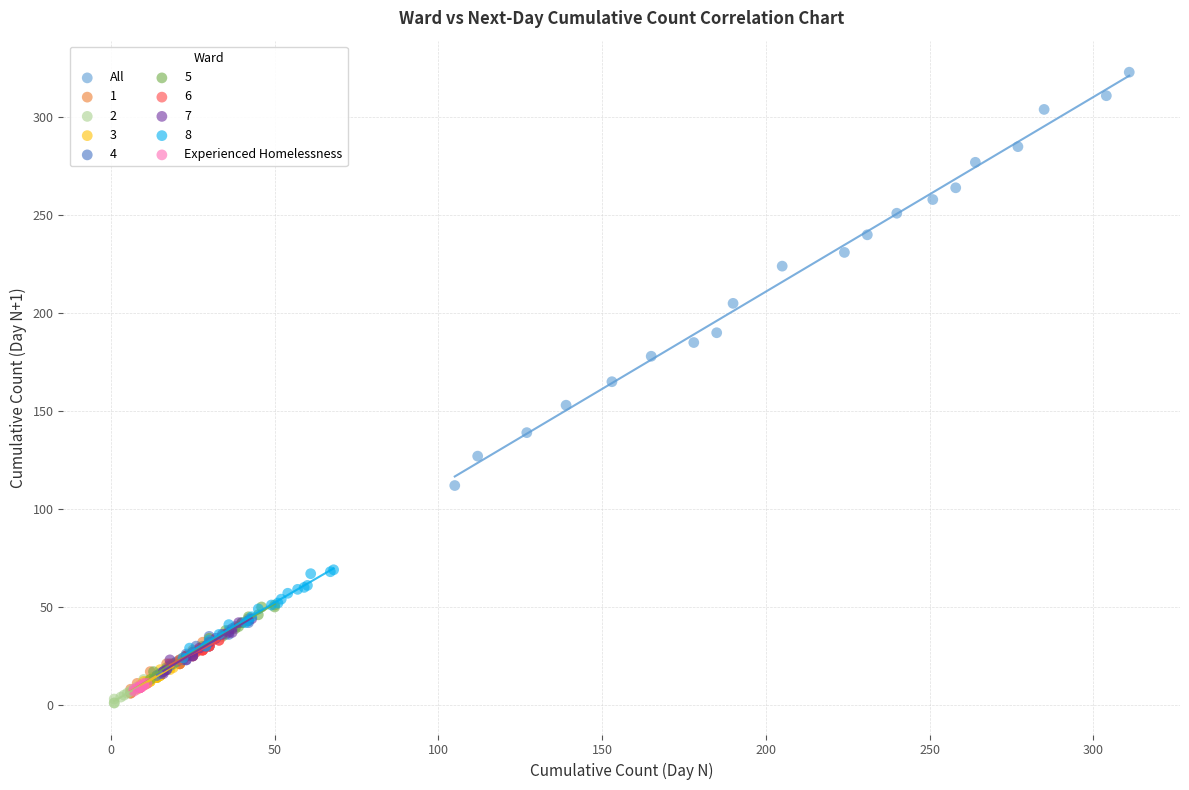

Which series reaches the maximum Y coordinate?

All